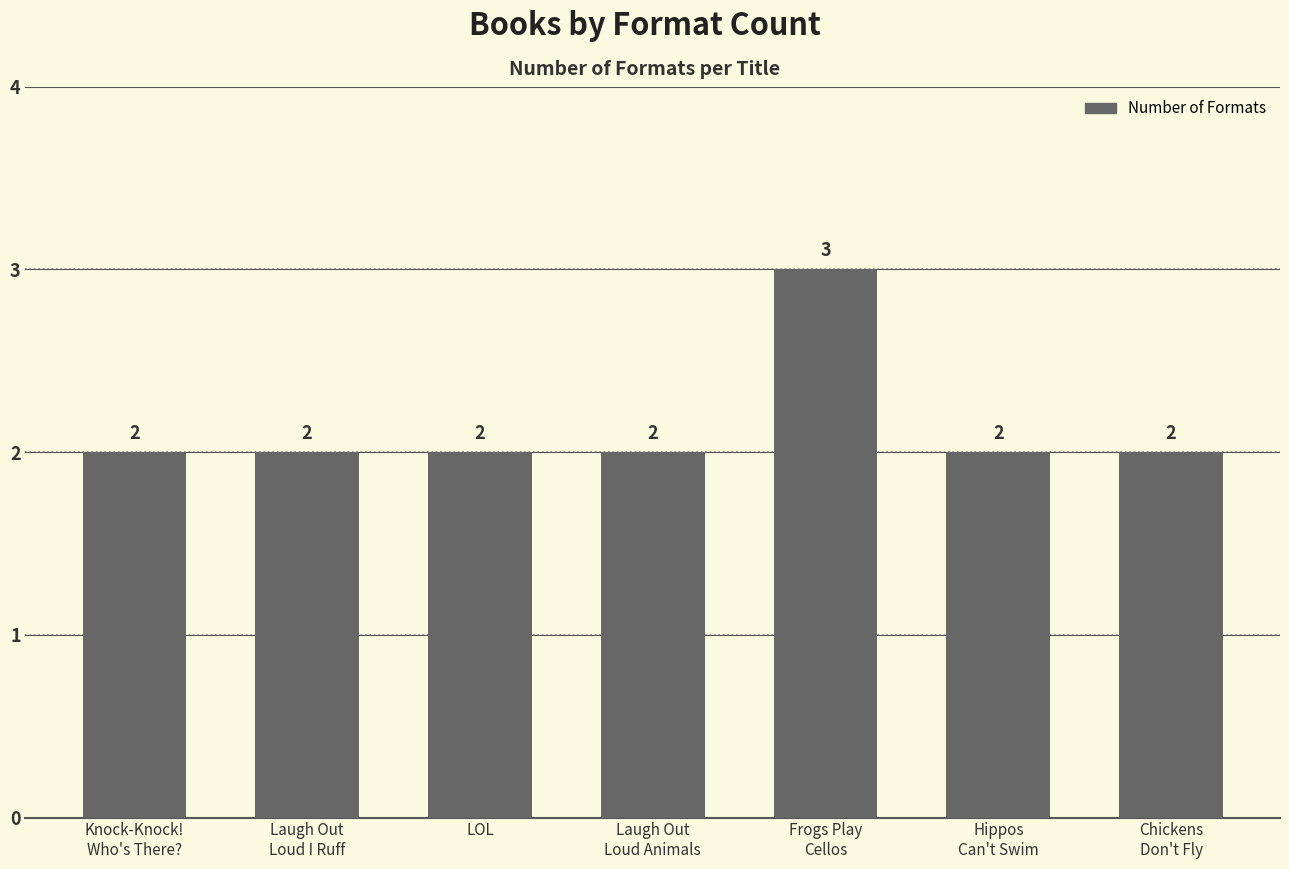

What is the value of the 6th bar from the left?

2